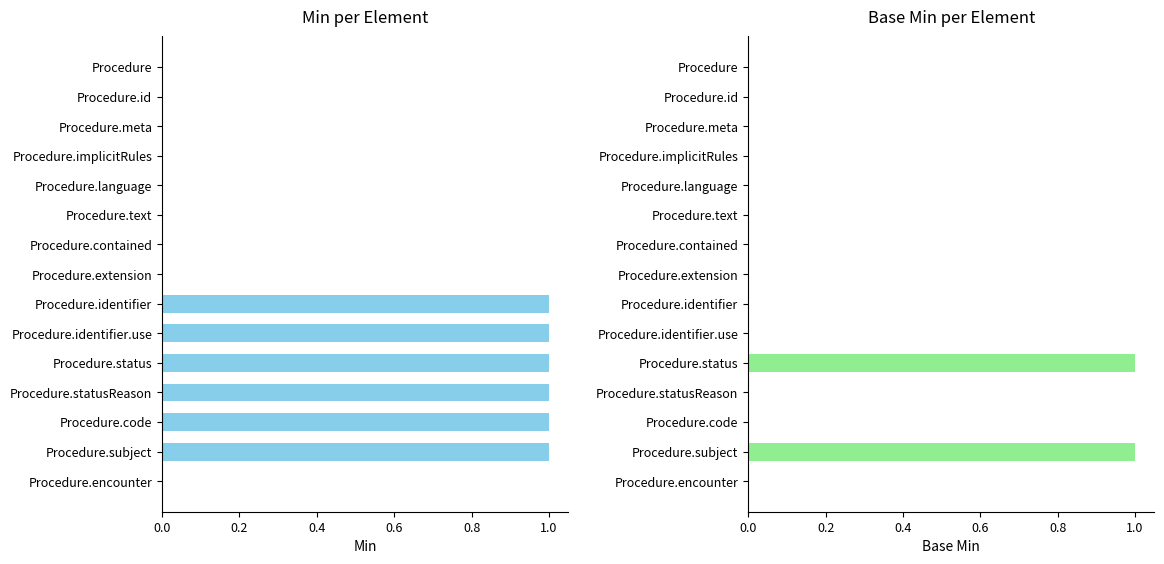

How many data points does each series have?

15